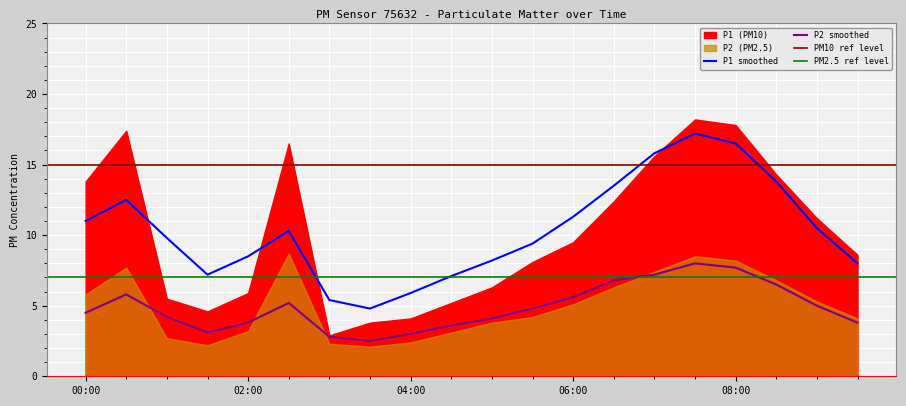

What is the sum of all P2_smooth values?

98.0